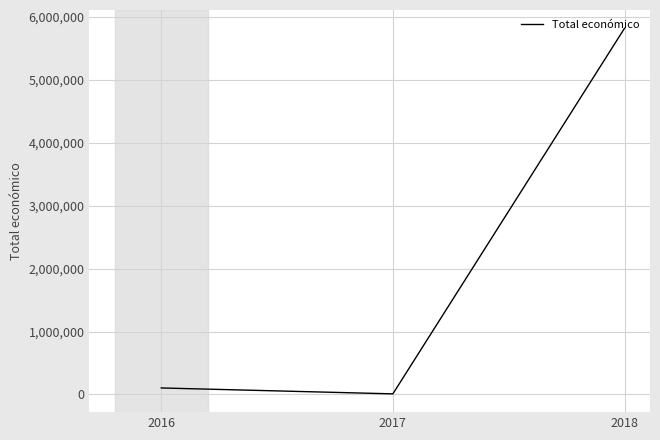

Which label corresponds to the smallest value in the chart?

2017